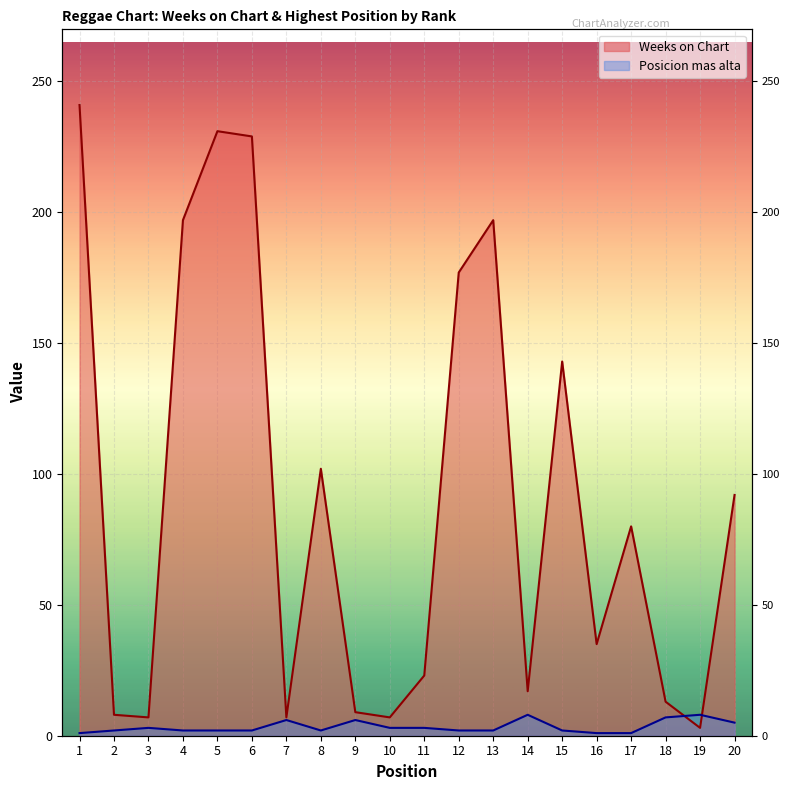

True or false: Posicion mas alta has a value of 3 at 10.

True